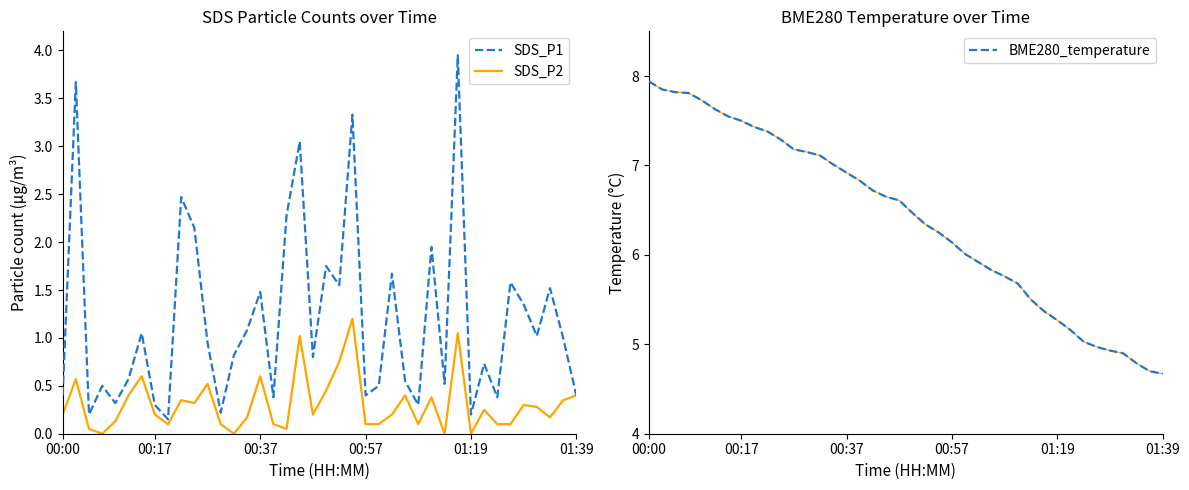

What is the lowest value of the BME280_temperature series?

4.7